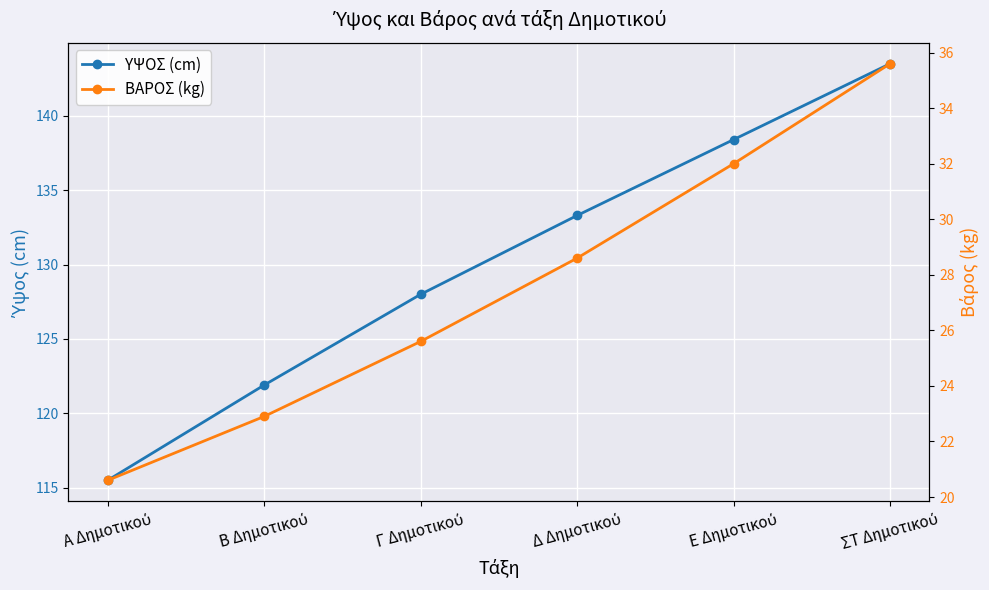

How many values in the ΥΨΟΣ (cm) series are below 133?

3